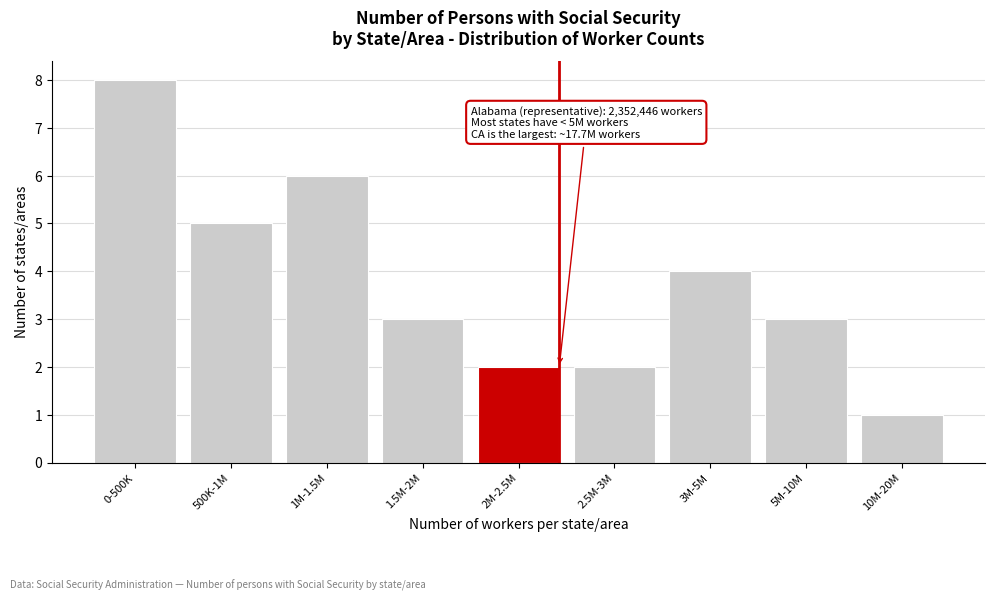

Reading left to right, what are all the values shown in this chart?

0-500K=8	500K-1M=5	1M-1.5M=6	1.5M-2M=3	2M-2.5M=2	2.5M-3M=2	3M-5M=4	5M-10M=3	10M-20M=1